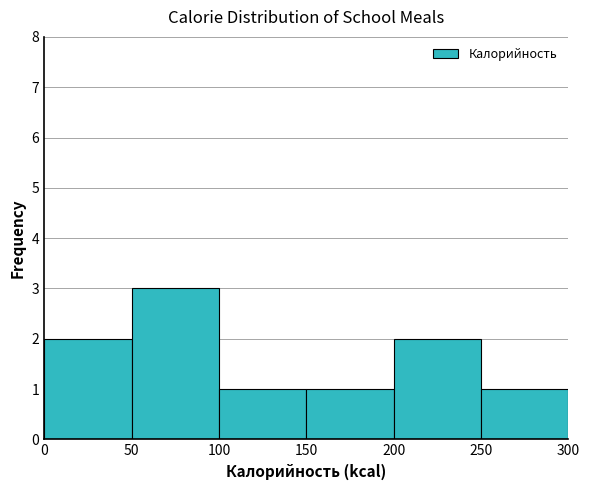

Over which range of the x-axis is the bar tallest?

50 to 100